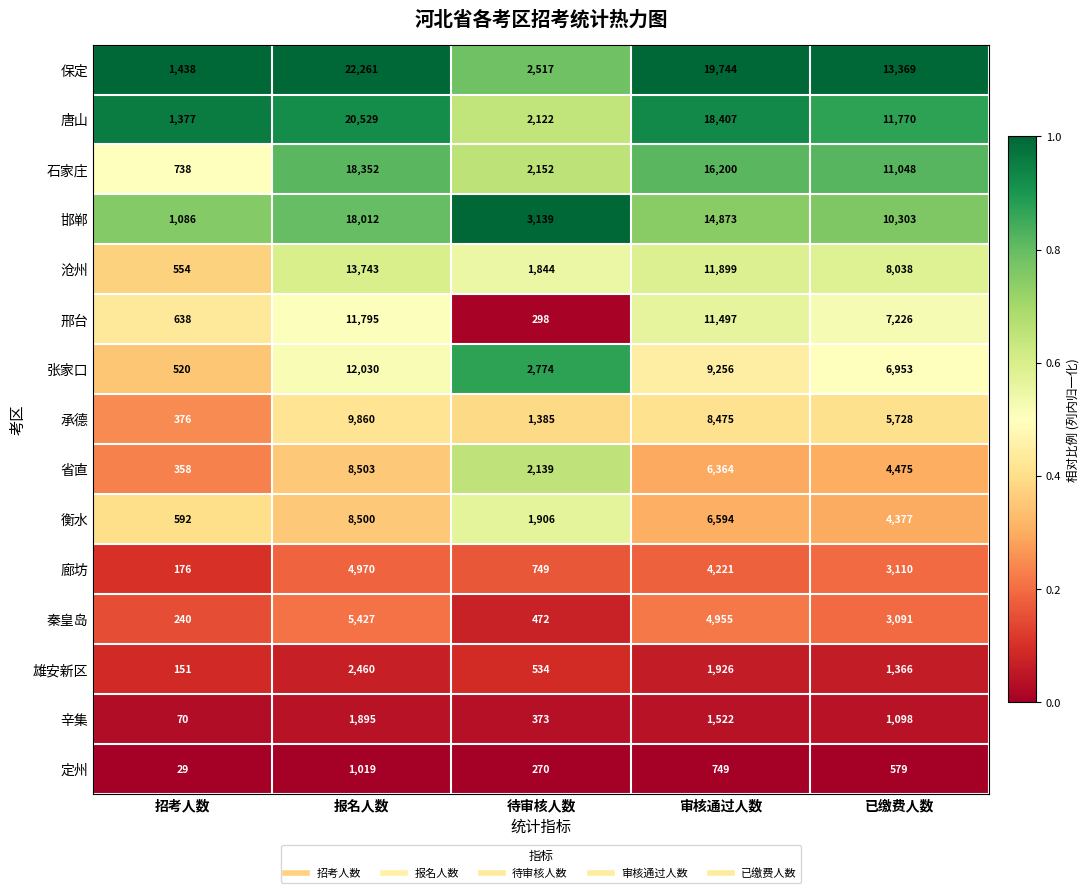

Rank the series by their maximum value, from lowest to highest.

定州, 辛集, 雄安新区, 廊坊, 秦皇岛, 衡水, 省直, 承德, 邢台, 张家口, 沧州, 邯郸, 石家庄, 唐山, 保定